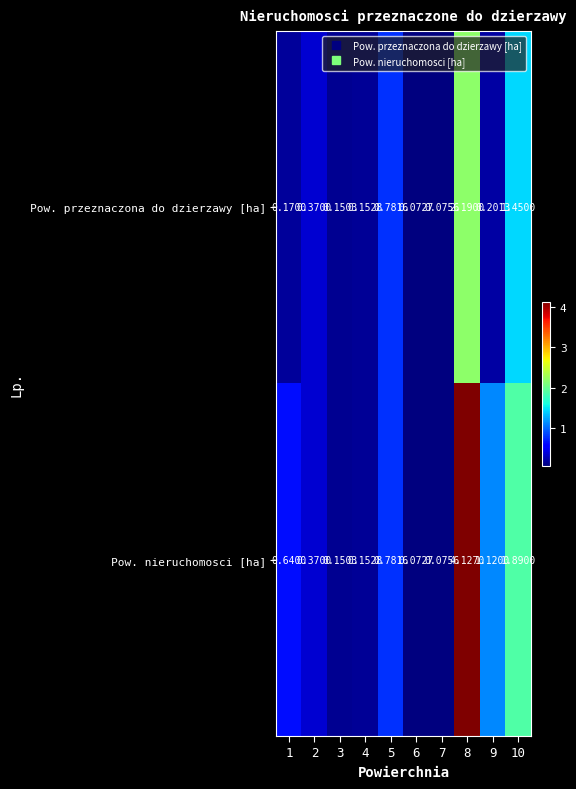

Which series has the largest range (max minus min)?

Pow. nieruchomosci [ha]